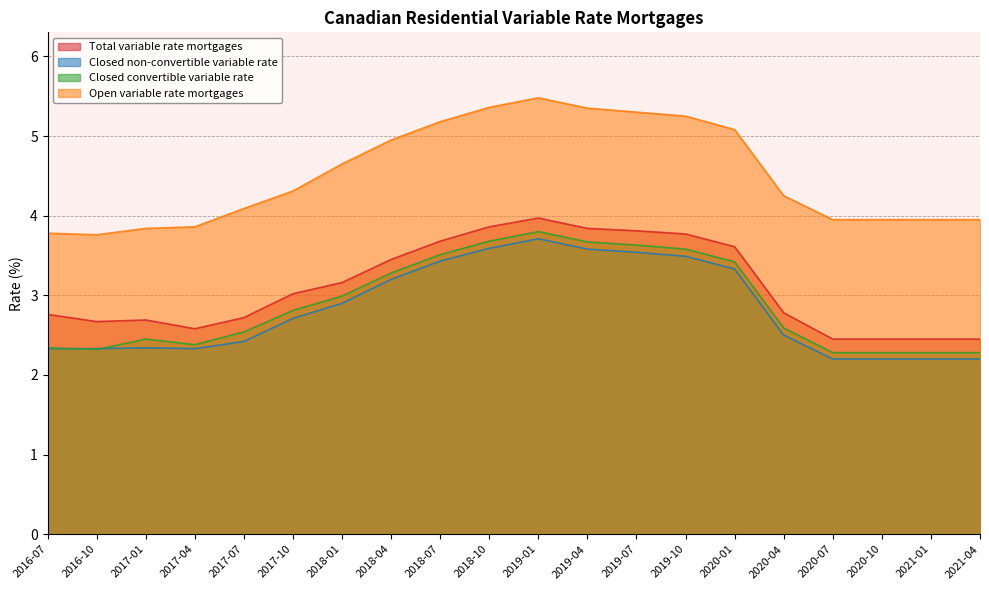

Is the value of Open variable rate mortgages at 2019-01 greater than the value of Closed convertible variable rate at 2018-04?

Yes